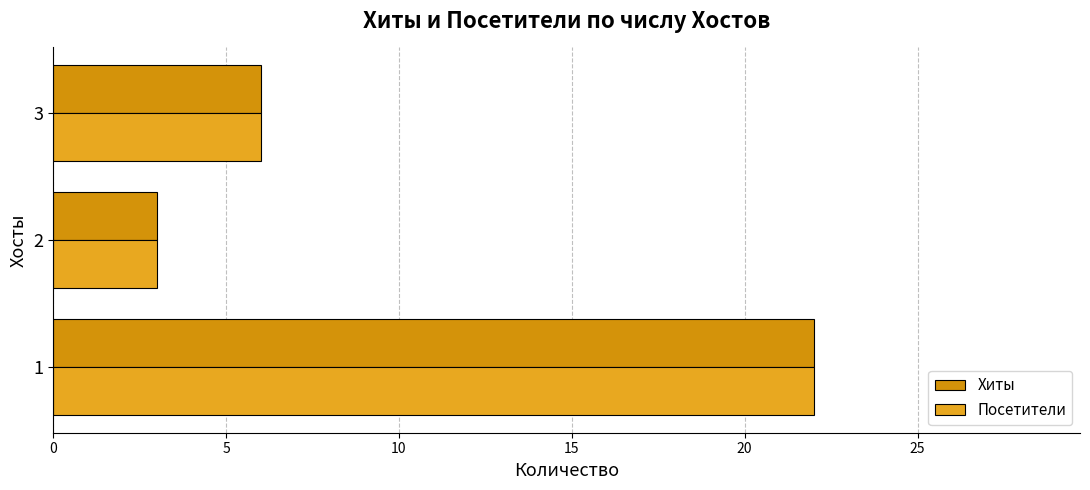

How many data points in Посетители are less than 6?

1